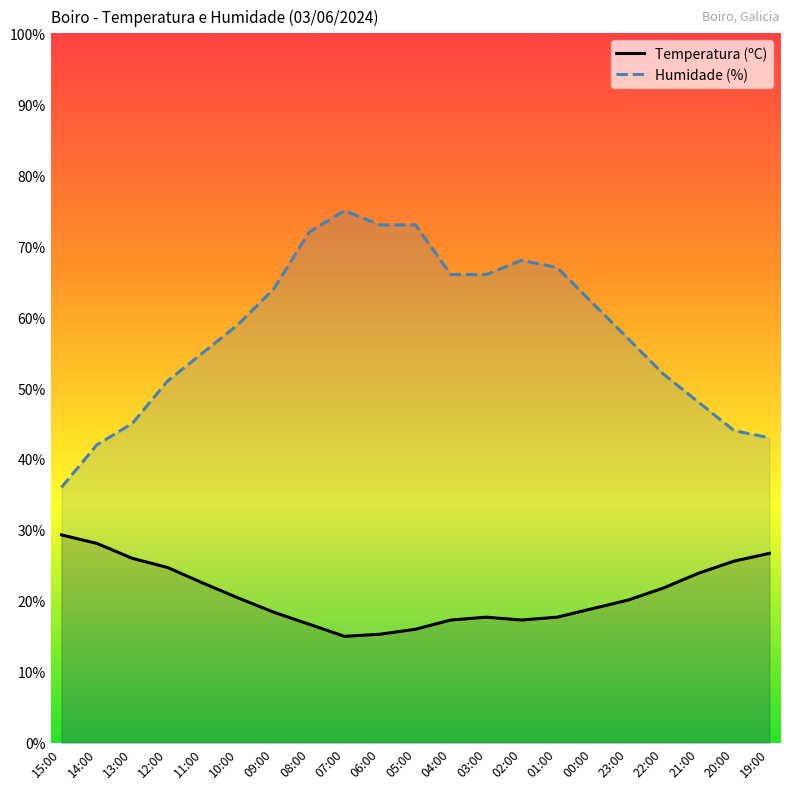

Where does the Temperatura (ºC) series first go above 20?

15:00